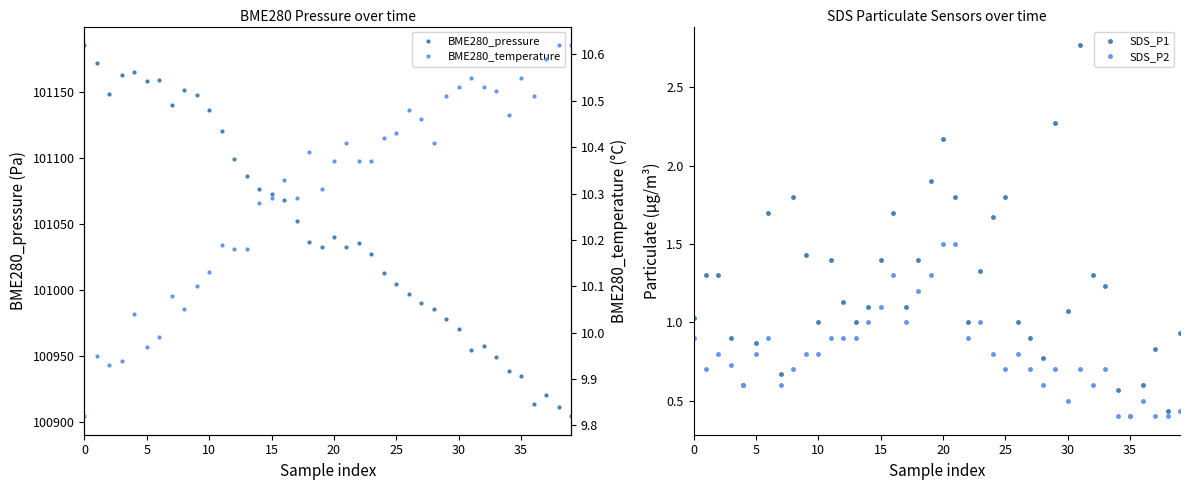

What are all the series names shown in the legend?

BME280_pressure, SDS_P1, SDS_P2, BME280_temperature